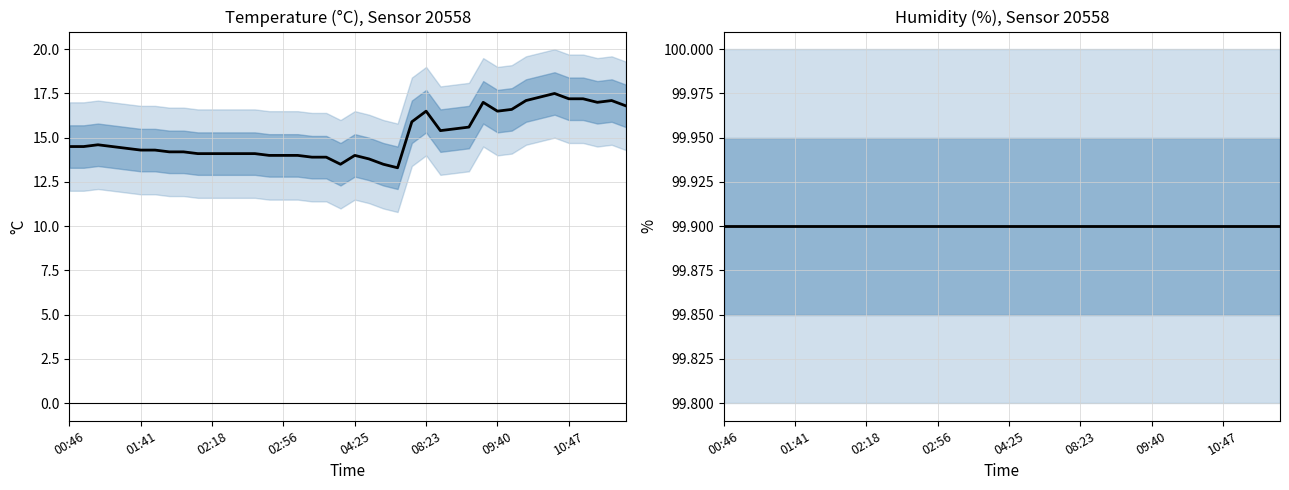

What are all the series names shown in the legend?

temperature, humidity